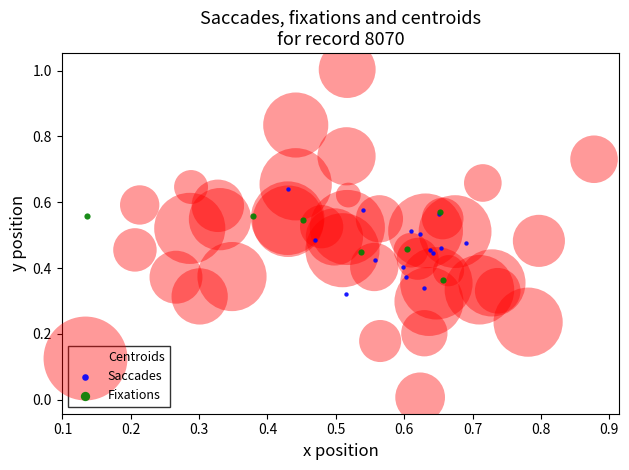

Which series reaches the maximum Y coordinate?

Centroids